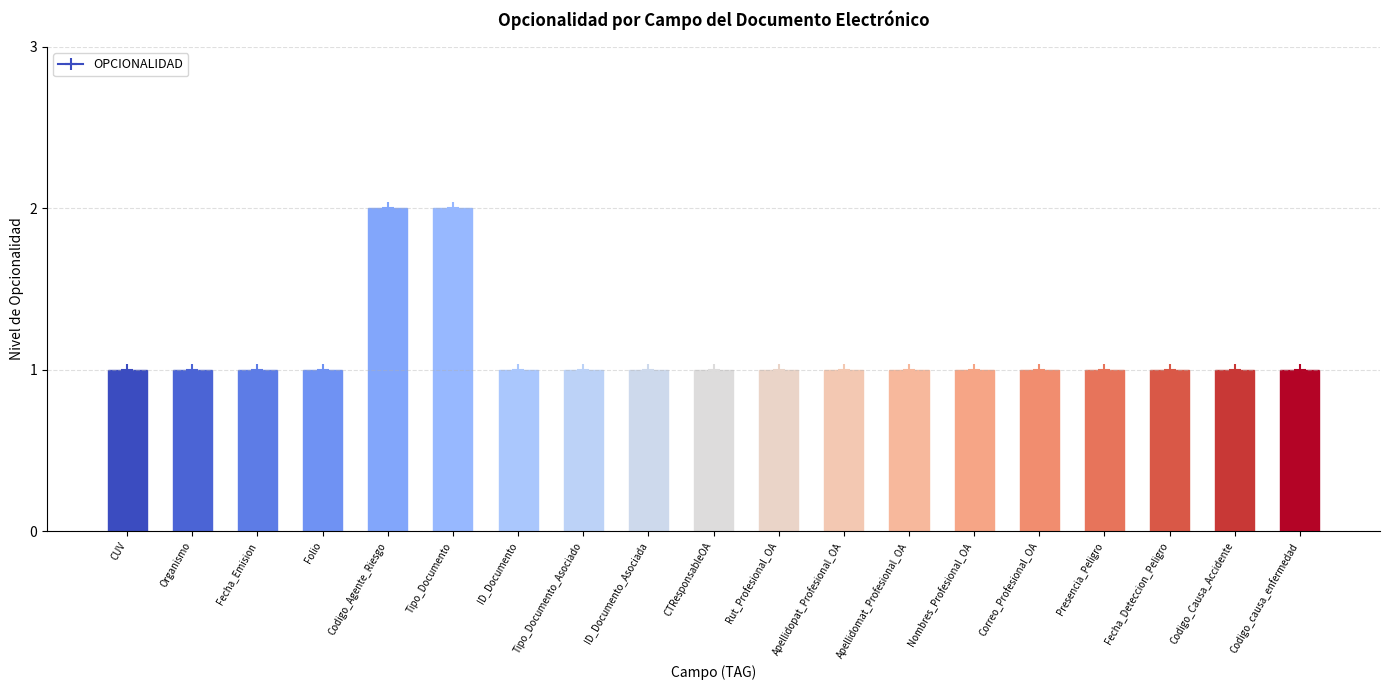

What is the label of the 7th bar from the right?

Apellidomat_Profesional_OA